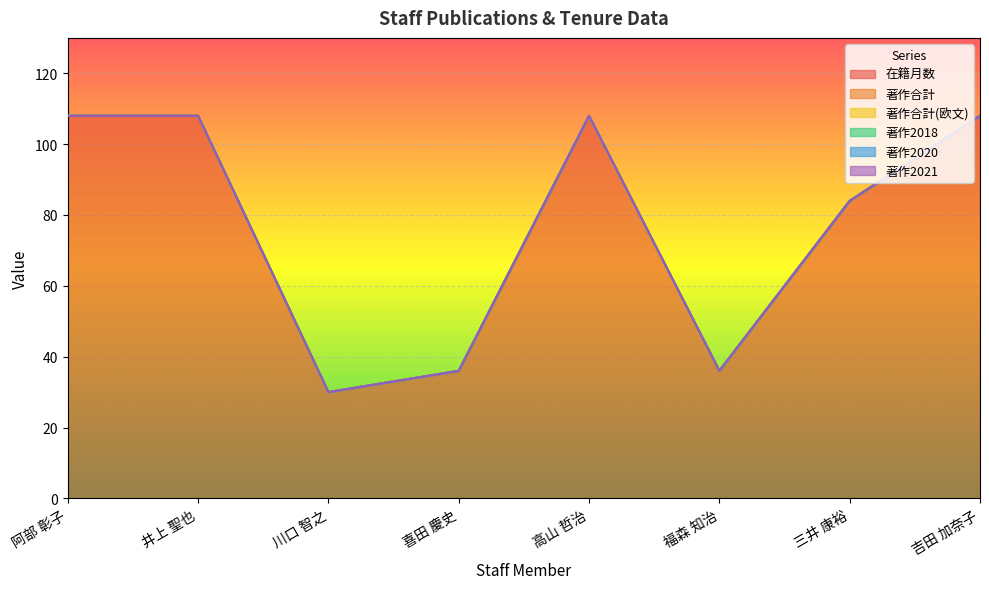

Reading left to right, extract all data points from this chart.

在籍月数: 阿部 彰子=108	井上 聖也=108	川口 智之=30	喜田 慶史=36	高山 哲治=108	福森 知治=36	三井 康裕=84	吉田 加奈子=108
著作合計: 阿部 彰子=0	井上 聖也=0	川口 智之=0	喜田 慶史=0	高山 哲治=0	福森 知治=0	三井 康裕=0	吉田 加奈子=0
著作合計(欧文): 阿部 彰子=0	井上 聖也=0	川口 智之=0	喜田 慶史=0	高山 哲治=0	福森 知治=0	三井 康裕=0	吉田 加奈子=0
著作2018: 阿部 彰子=0	井上 聖也=0	川口 智之=0	喜田 慶史=0	高山 哲治=0	福森 知治=0	三井 康裕=0	吉田 加奈子=0
著作2020: 阿部 彰子=0	井上 聖也=0	川口 智之=0	喜田 慶史=0	高山 哲治=0	福森 知治=0	三井 康裕=0	吉田 加奈子=0
著作2021: 阿部 彰子=0	井上 聖也=0	川口 智之=0	喜田 慶史=0	高山 哲治=0	福森 知治=0	三井 康裕=0	吉田 加奈子=0